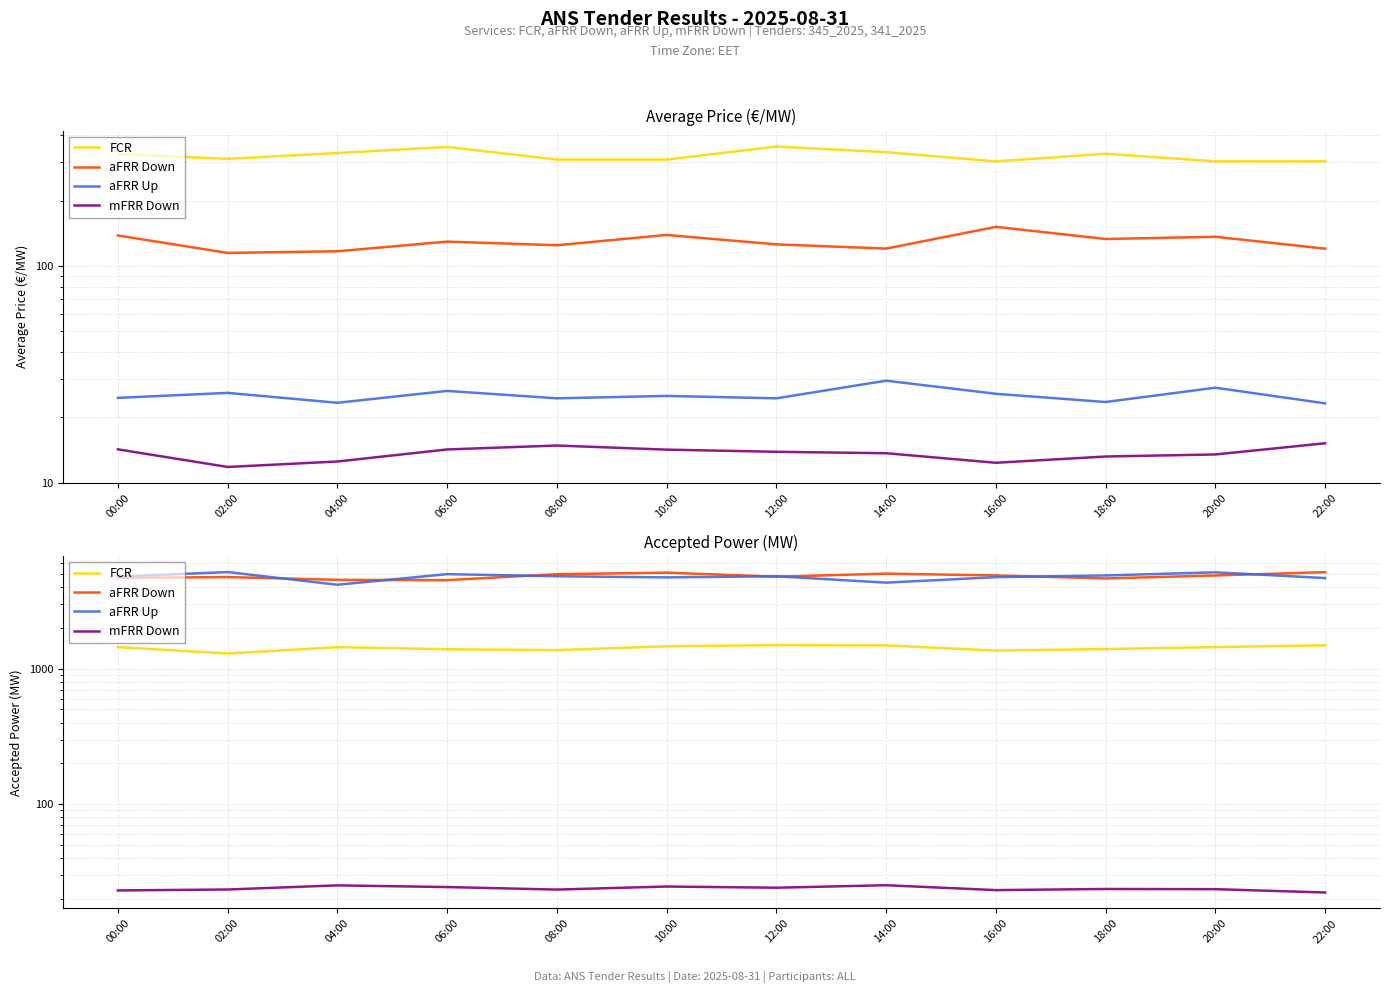

What is the approximate value of aFRR Up at 18:00?

4885.7